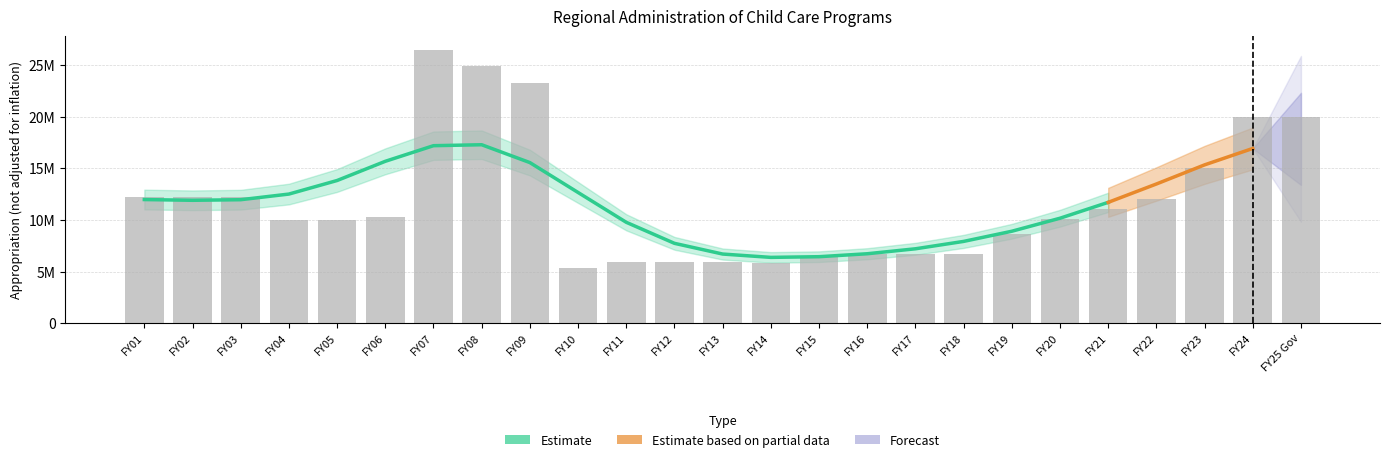

Reading right to left, what are all the values shown in this chart?

20000000	20000000	15000000	12000000	11100000	10086311	8675311	6675311	6675311	6675311	6375311	5873862	5933862	5933862	5933862	5358771	23270306	24958948	26484815	10263252	10043732	10043732	12243732	12233234	12255481